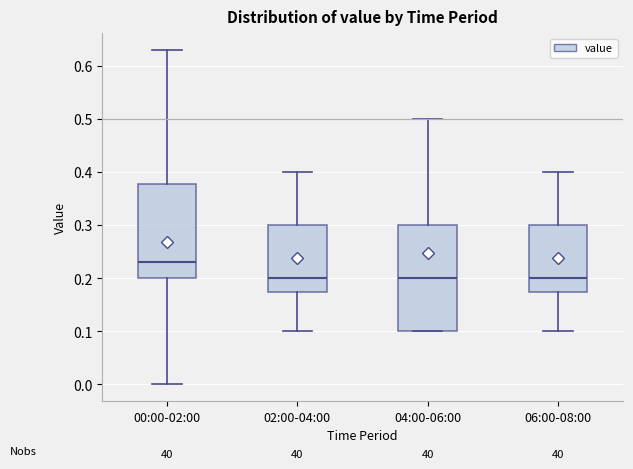

Where is the upper edge of the box for 02:00-04:00 on the y-axis? The values are not printed on the chart, so give them approximately, as read against the axis.

0.30